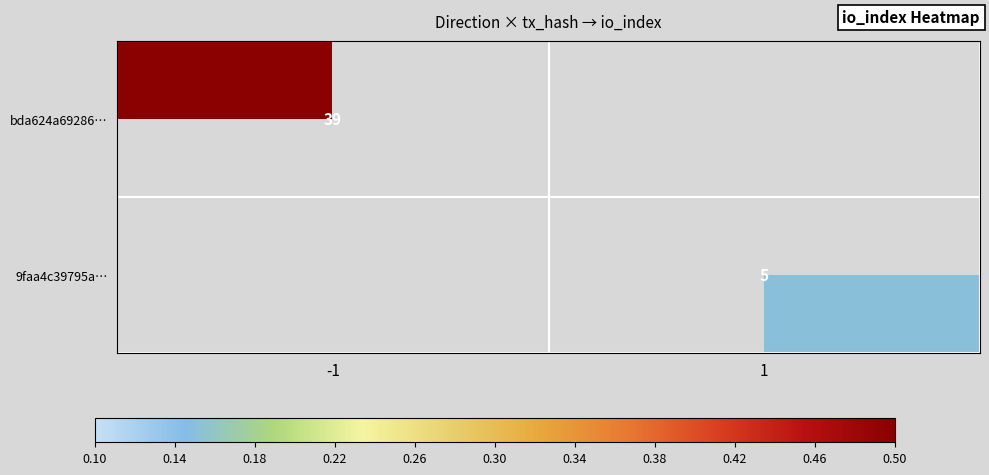

The value of 9faa4c39795a… at 1 is 2.1. True or false?

False